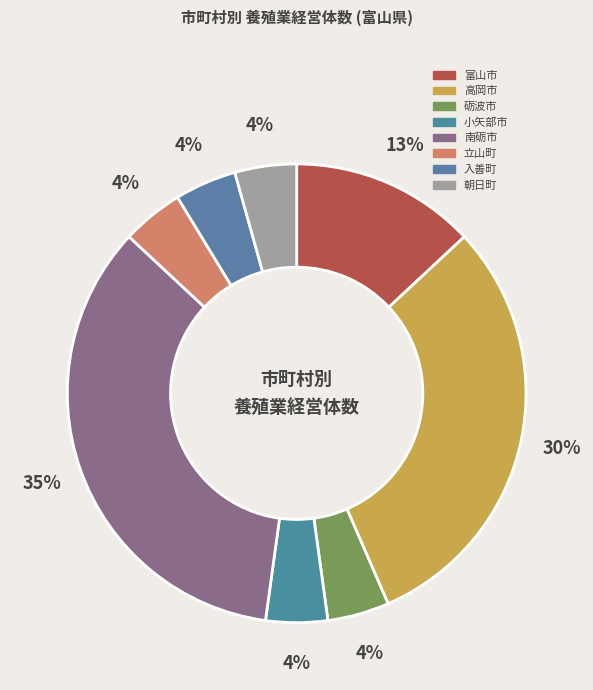

How many segments does this pie chart have?

8